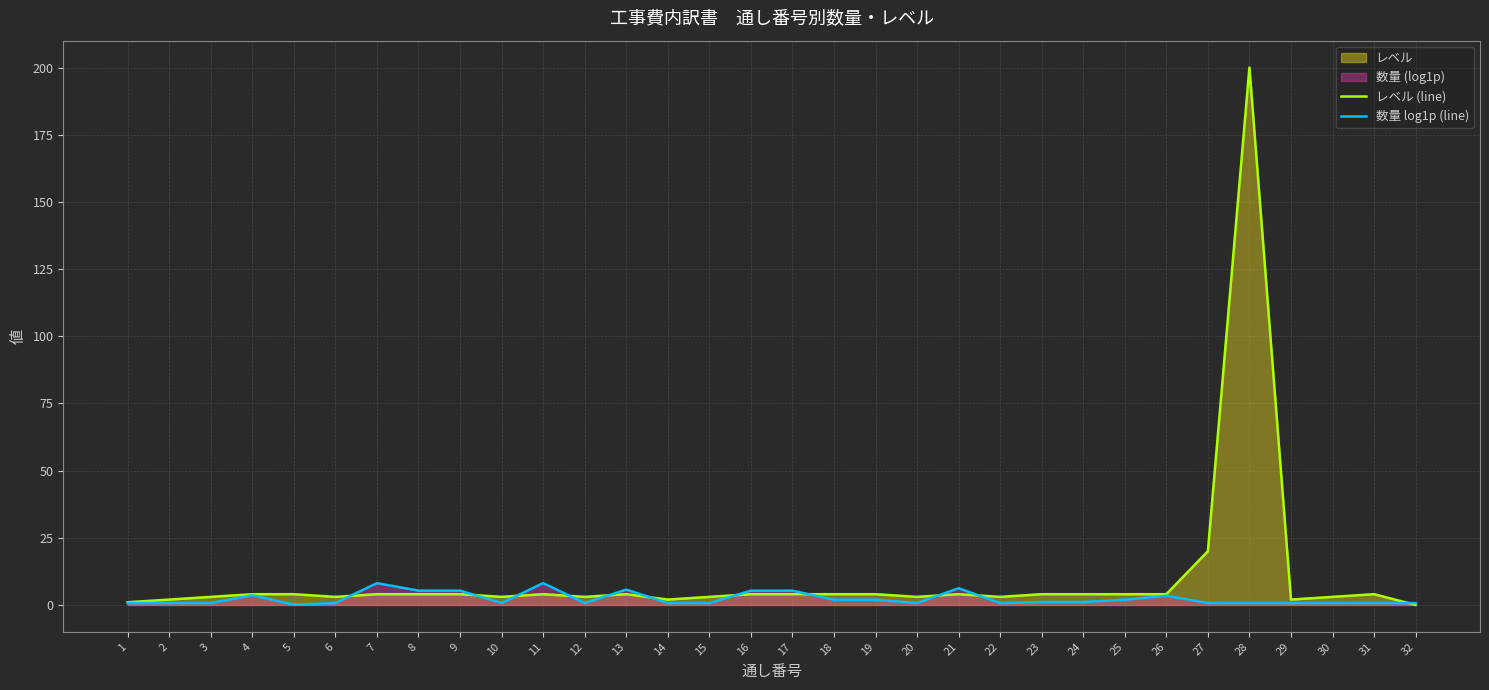

What is the maximum value for レベル (line)?

200.0